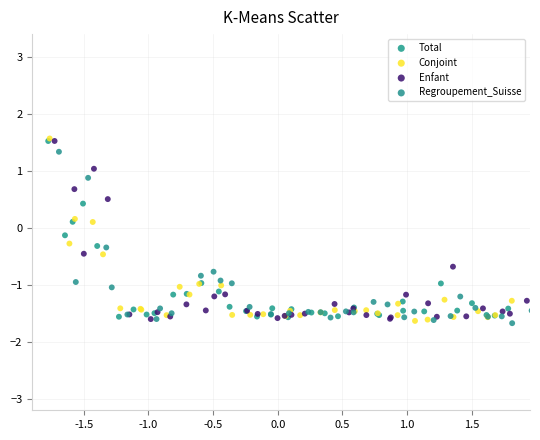

Which series has the widest spread of Y values?

Conjoint